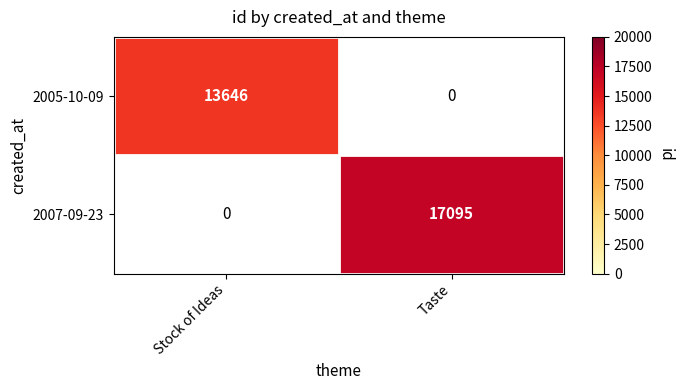

How many series are shown in this chart?

2